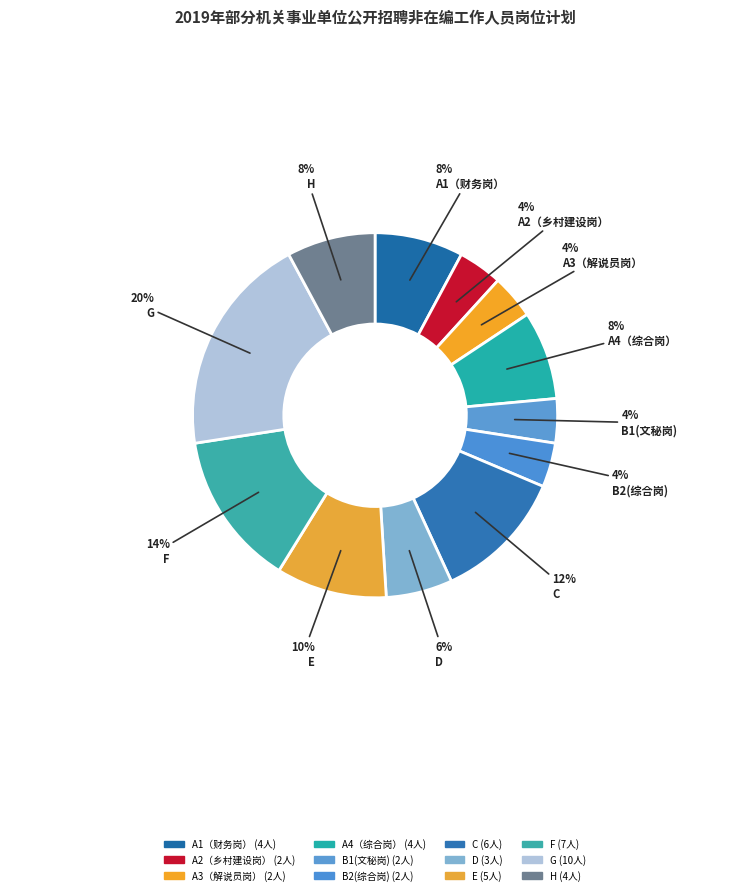

To the nearest percent, what is the average slice percentage?

8%